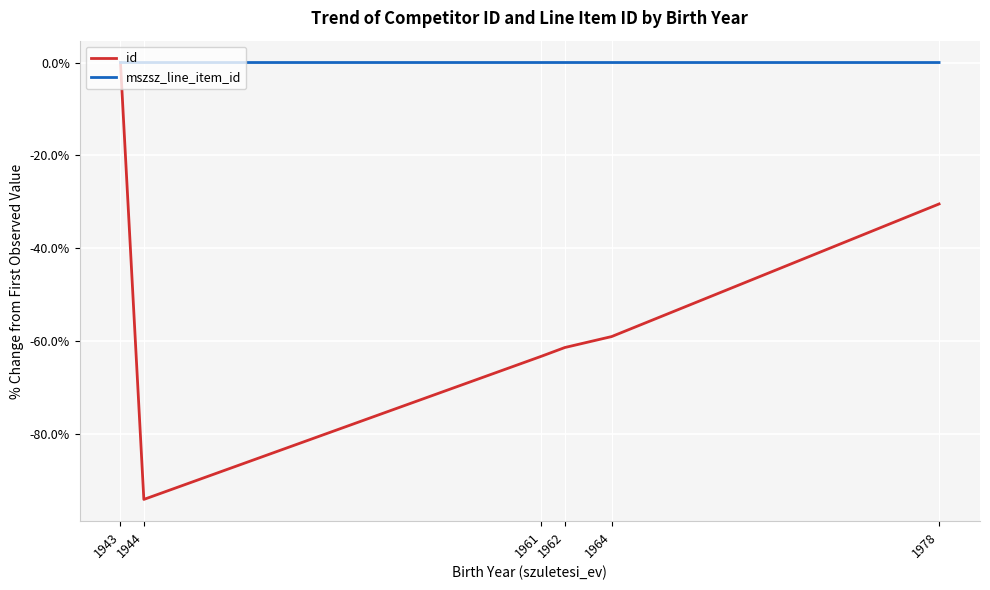

Does the chart display data point markers on the line(s)?

No